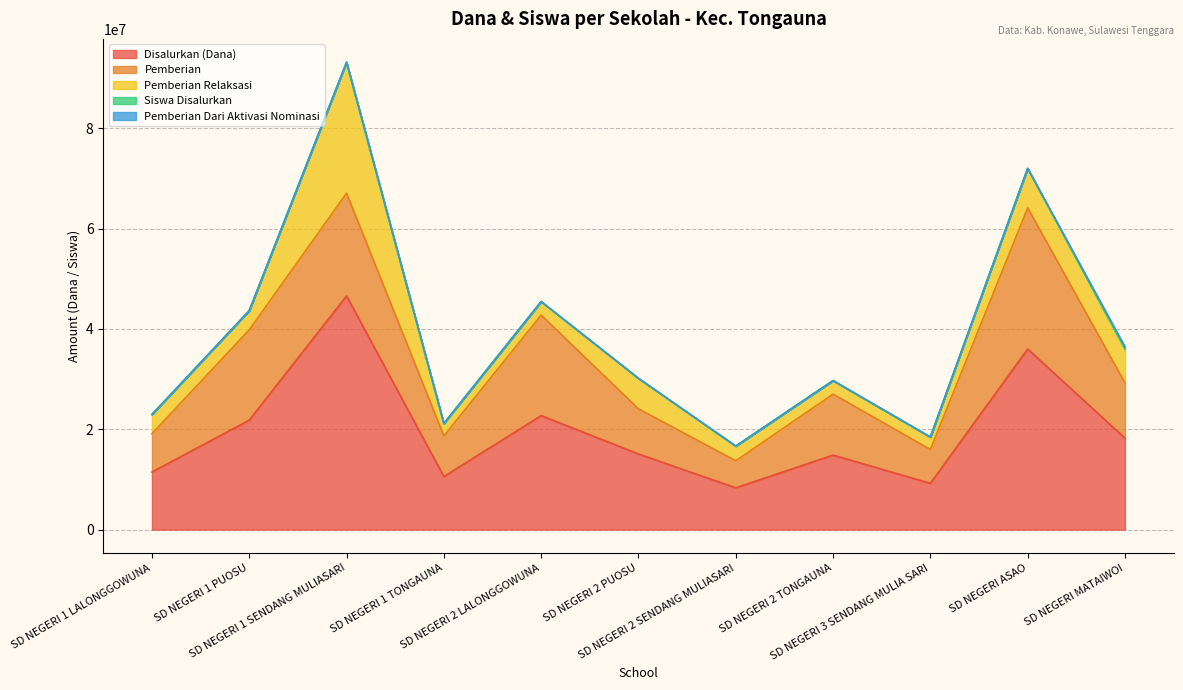

At SD NEGERI 2 SENDANG MULIASARI, list the series in order from smallest to largest.

Pemberian Dari Aktivasi Nominasi, Siswa Disalurkan, Pemberian Relaksasi, Pemberian, Disalurkan (Dana)